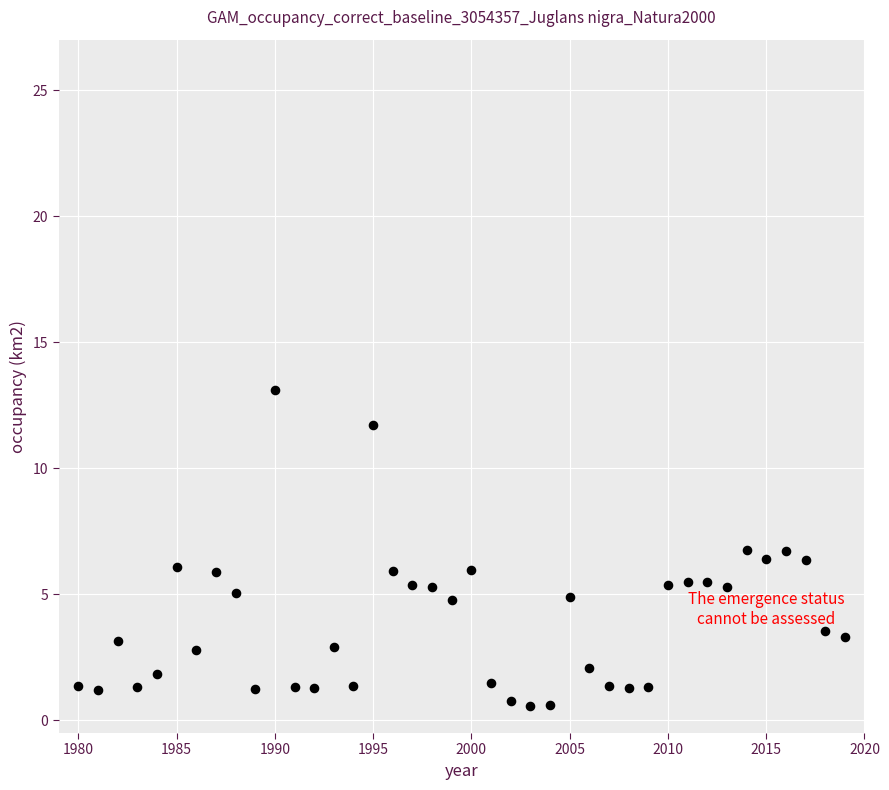

What is the range of X values (max minus min)?

39.0